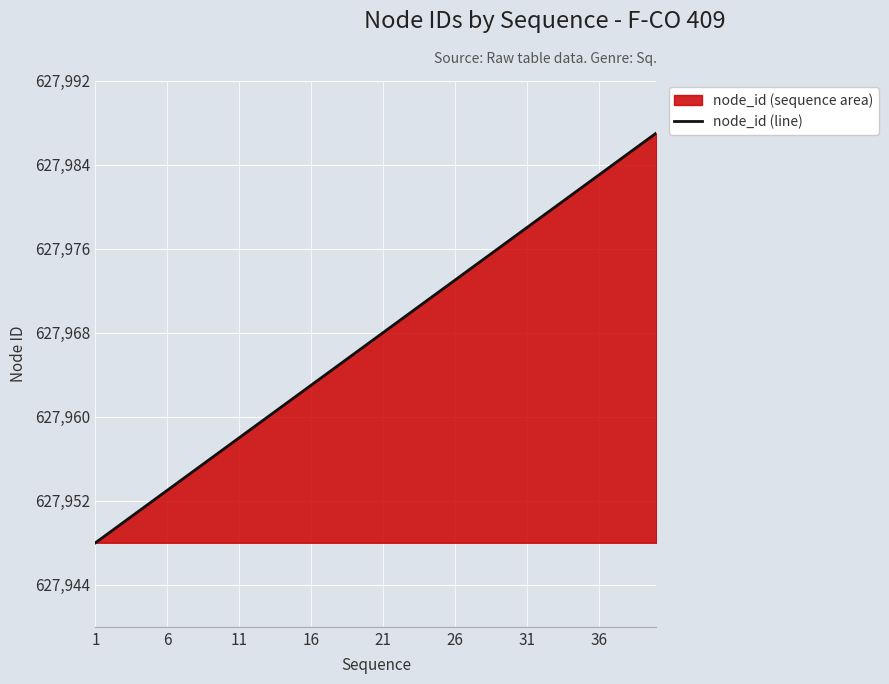

Reading right to left, transcribe all the data shown in this chart.

627987	627986	627985	627984	627983	627982	627981	627980	627979	627978	627977	627976	627975	627974	627973	627972	627971	627970	627969	627968	627967	627966	627965	627964	627963	627962	627961	627960	627959	627958	627957	627956	627955	627954	627953	627952	627951	627950	627949	627948